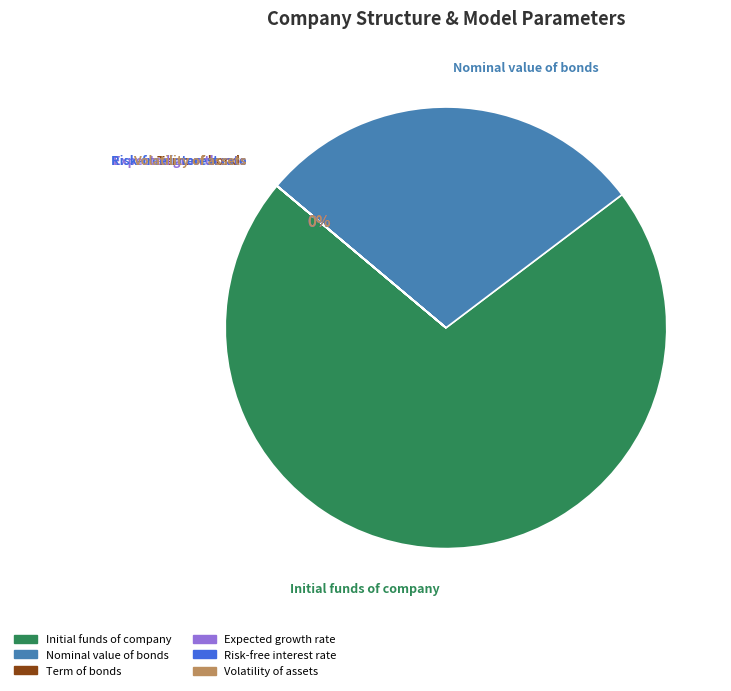

What is the largest slice in the pie chart?

Initial funds of company